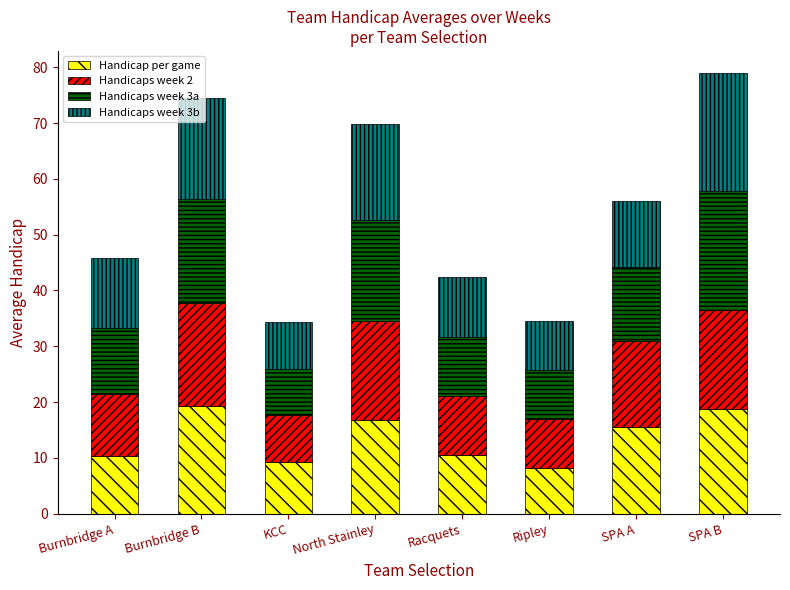

The Handicap per game series shows 9.3 at KCC. True or false?

True